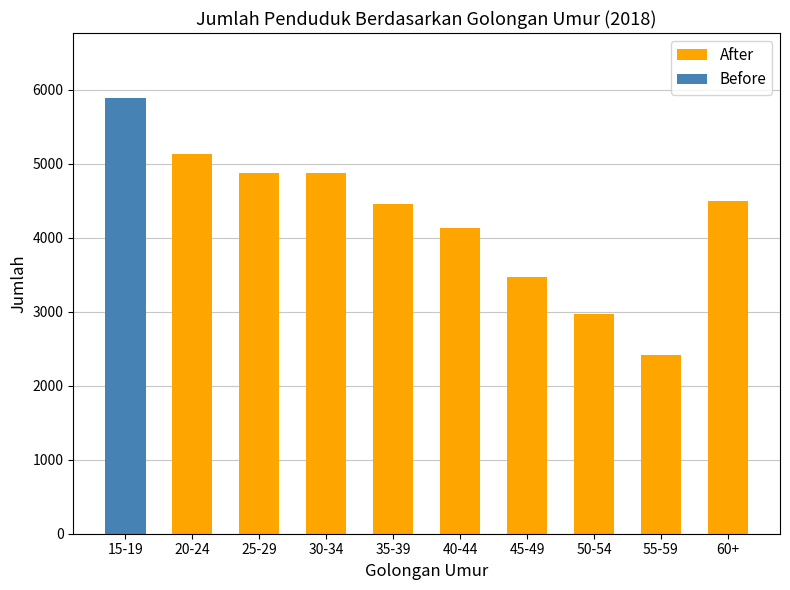

At which label does After reach its minimum?

55-59